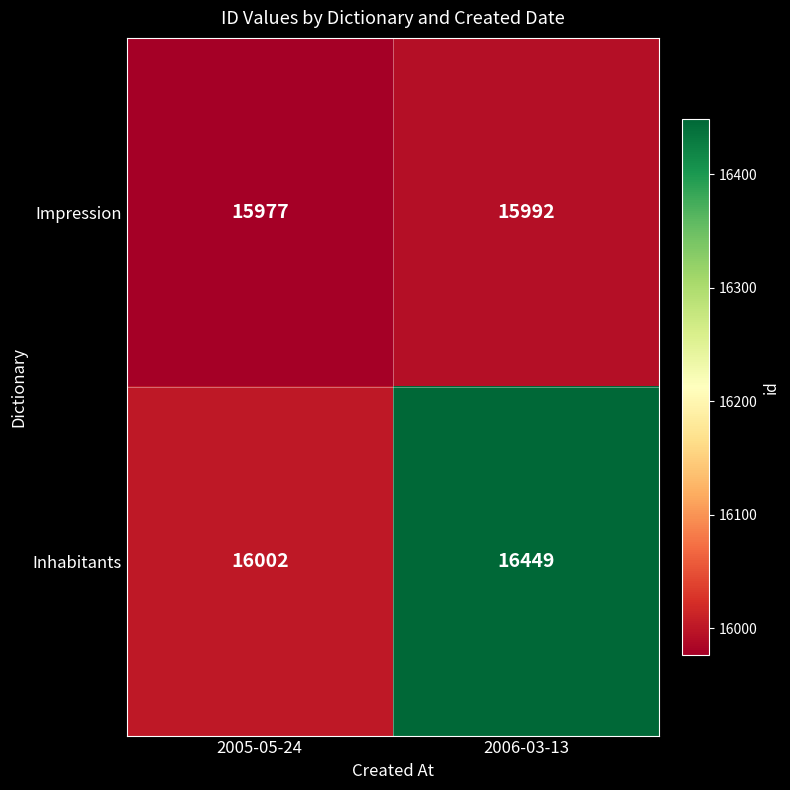

What is the maximum value shown in the chart?

16449